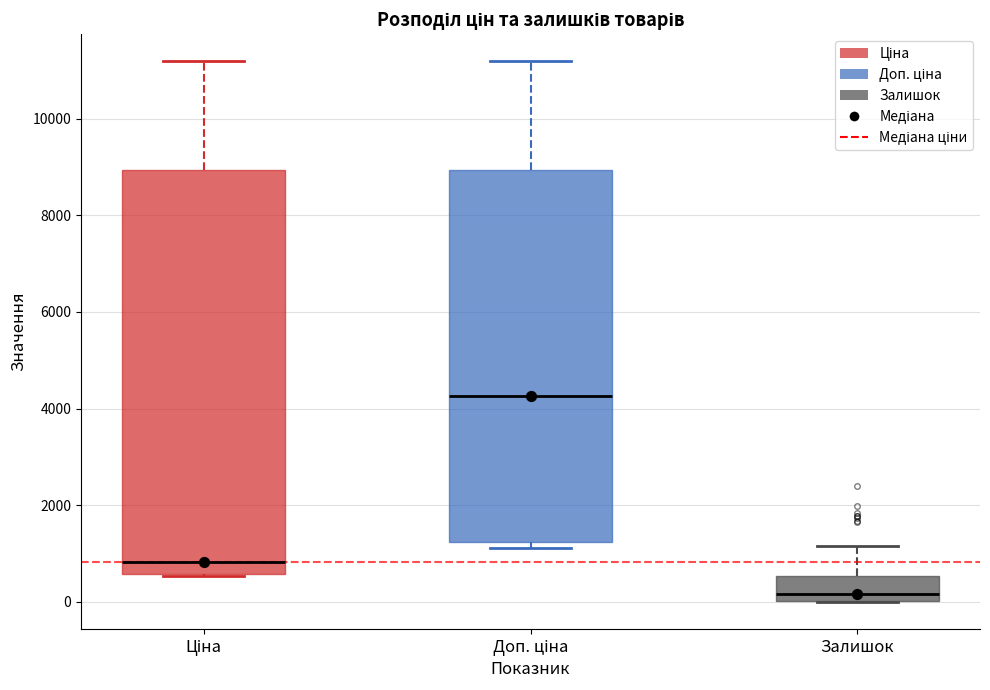

Which box is the tallest, from its lower edge to its upper edge?

Ціна